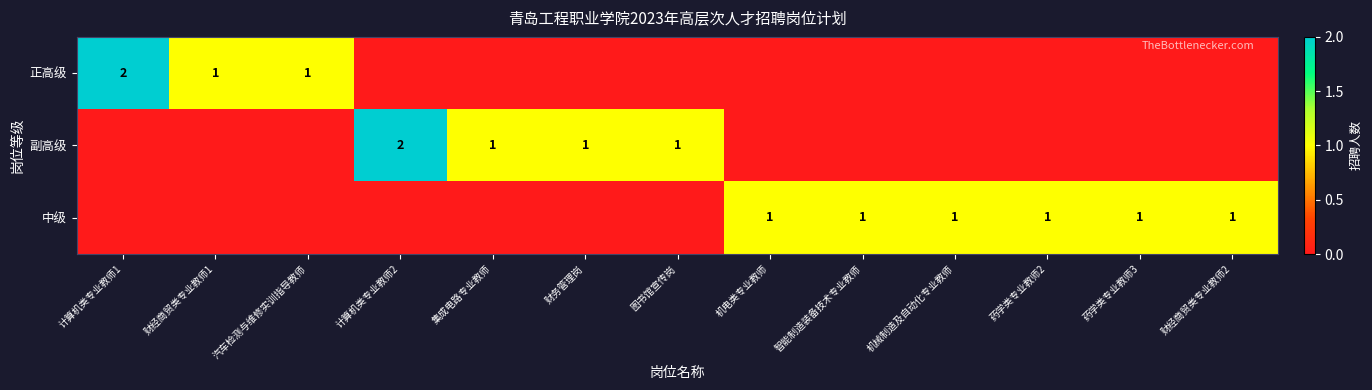

True or false: 副高级 has a value of 2 at 图书馆宣传岗.

False